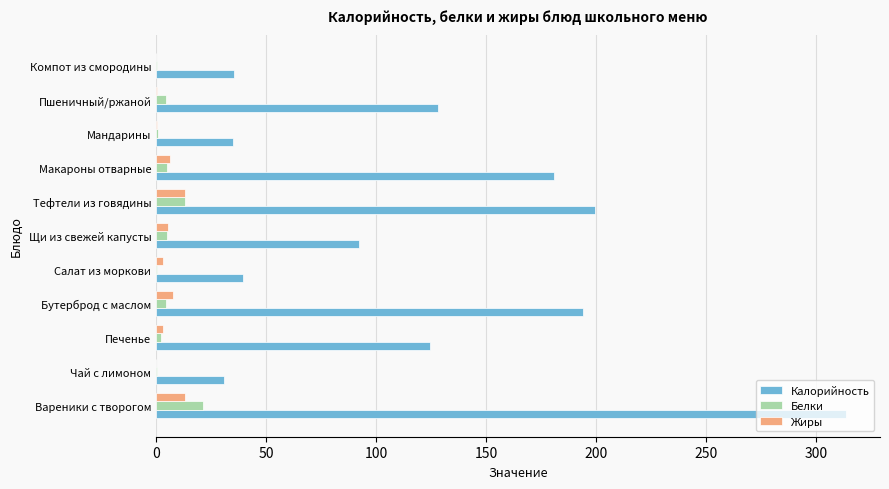

What is the sum of all Белки values?

56.2